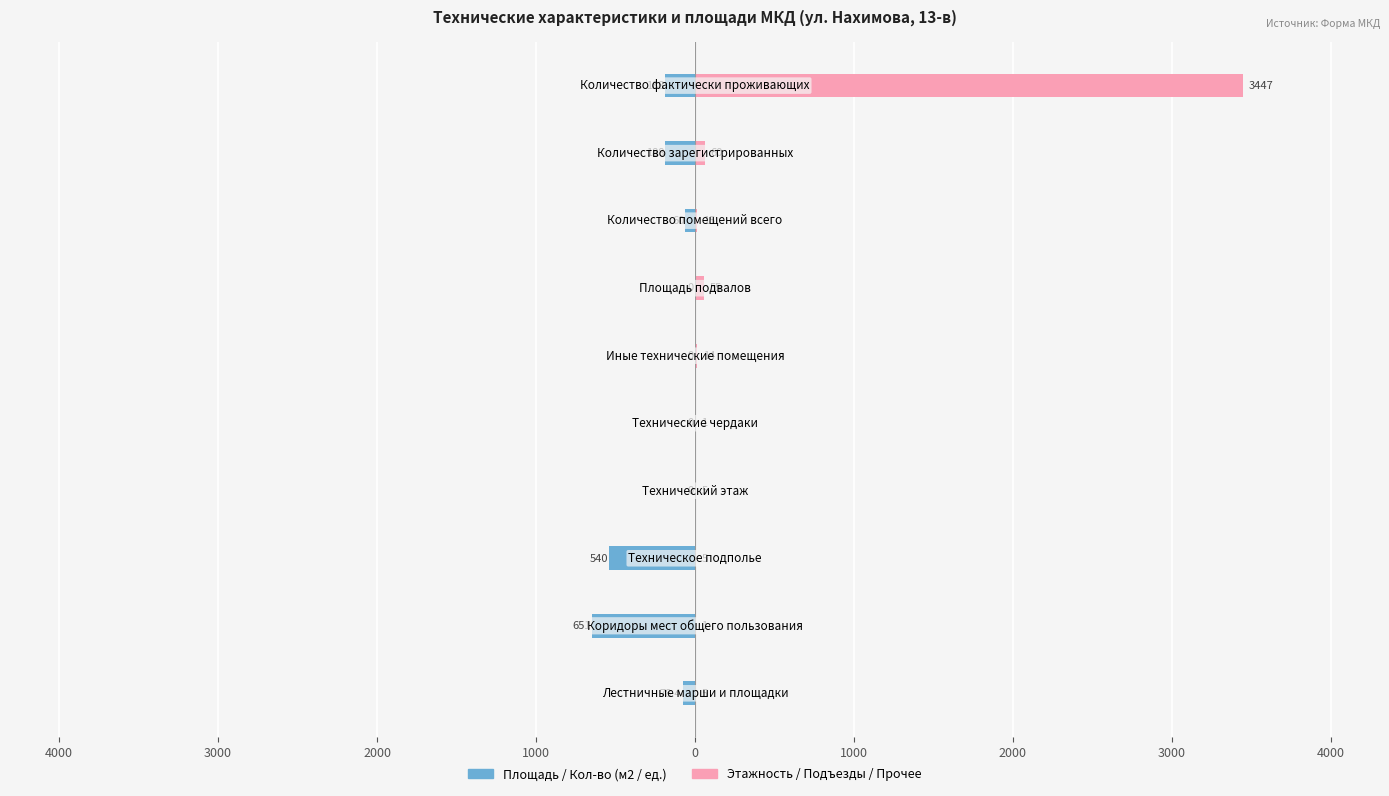

True or false: Этажность / Подъезды / Прочее has a value of 5.0 at 3000.

True